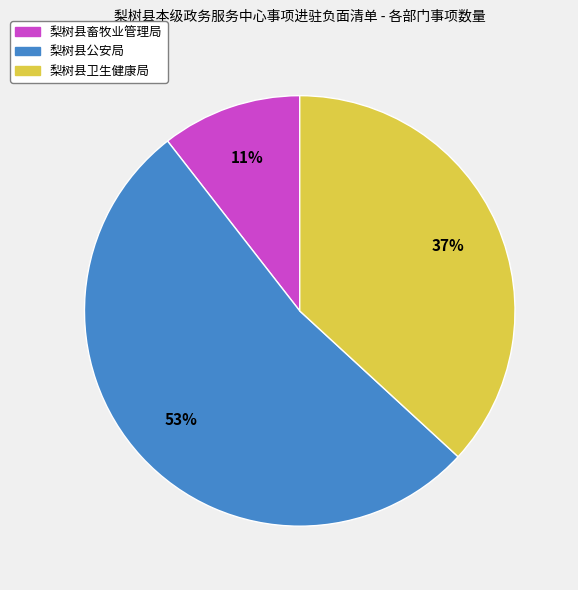

What is the ratio of the value at 梨树县公安局 to the value at 梨树县卫生健康局?

1.4